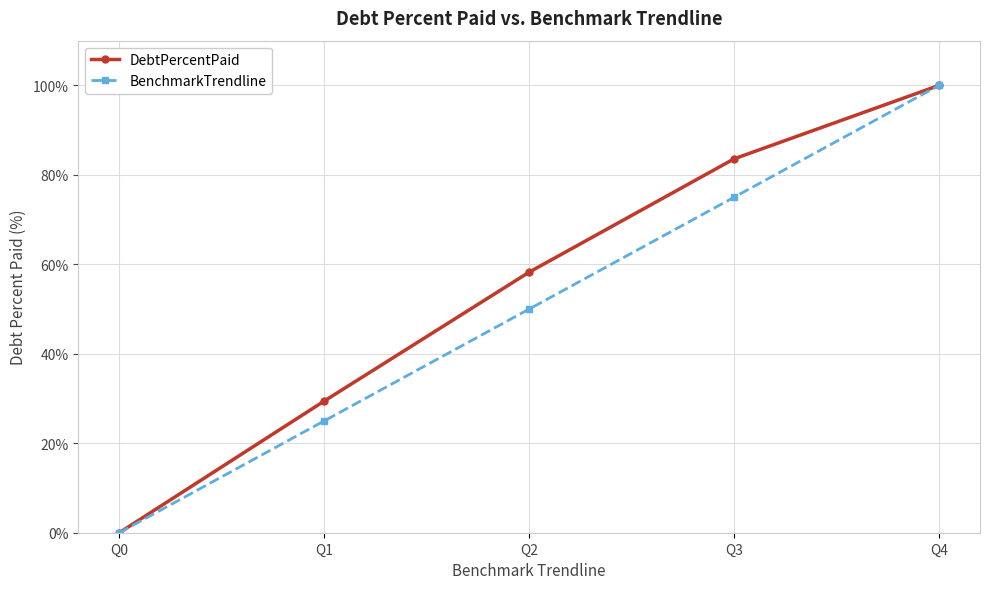

Is it true that DebtPercentPaid equals 0.0 at Q0?

True